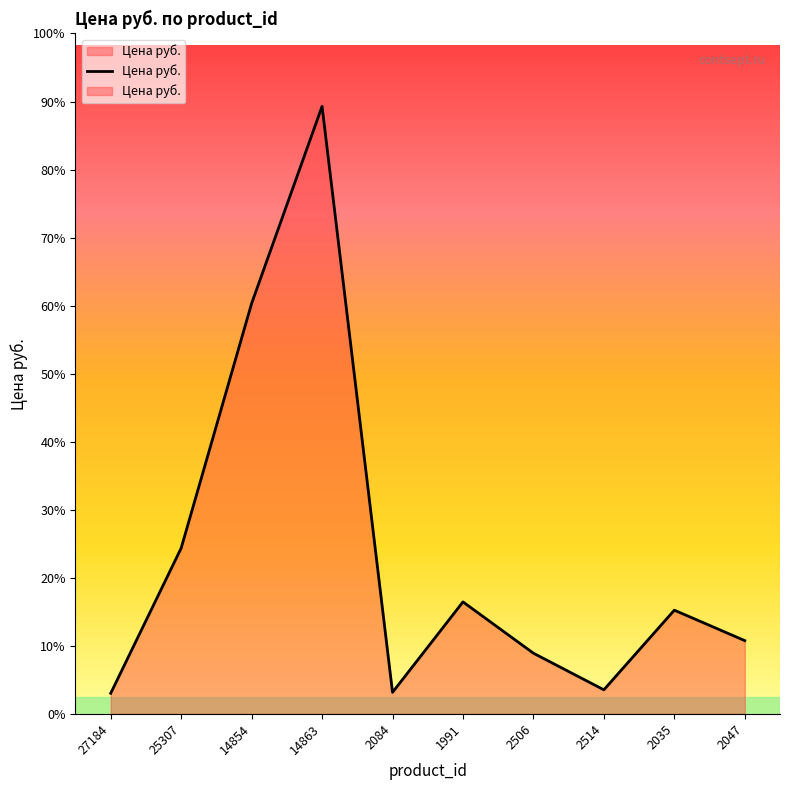

What is the change in value from 14854 to 14863?

+3429